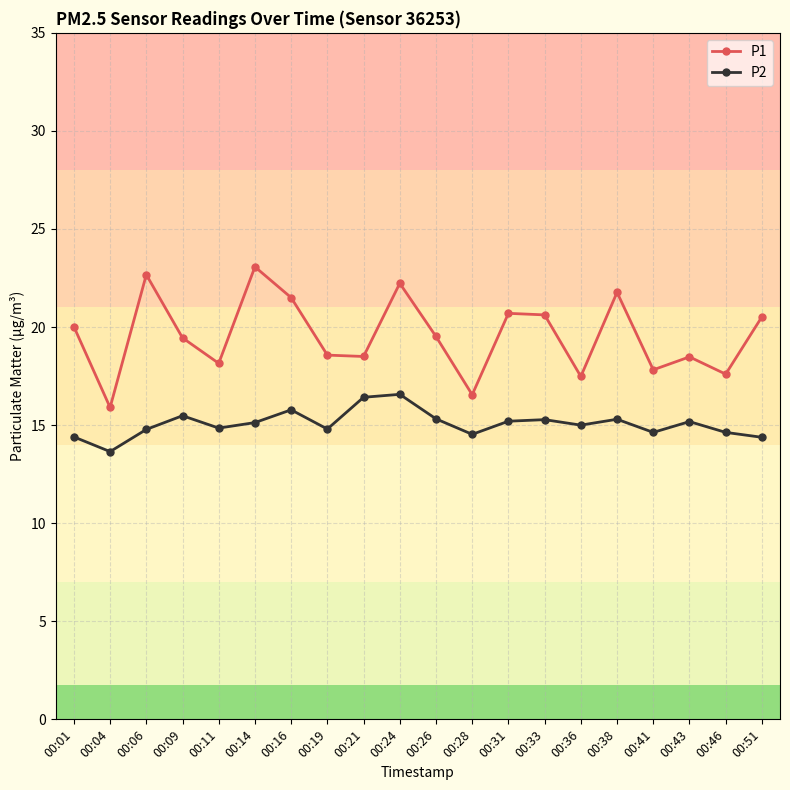

At which category is the sum across all series the highest?

00:24